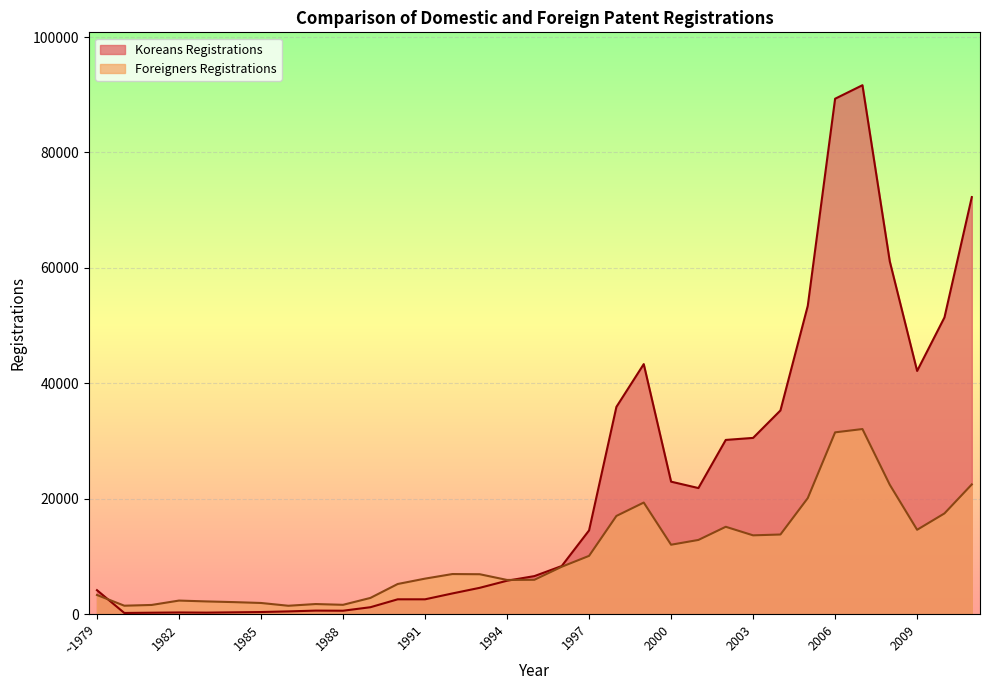

Reading left to right, extract all data points from this chart.

Koreans Registrations: ~1979=4137	1980=186	1981=232	1982=274	1983=245	1984=297	1985=349	1986=458	1987=596	1988=575	1989=1181	1990=2554	1991=2553	1992=3570	1993=4545	1994=5774	1995=6575	1996=8321	1997=14497	1998=35900	1999=43314	2000=22943	2001=21833	2002=30175	2003=30525	2004=35284	2005=53419	2006=89303	2007=91645	2008=61115	2009=42129	2010=51404	2011=72258
Foreigners Registrations: ~1979=3303	1980=1446	1981=1576	1982=2335	1983=2188	1984=2068	1985=1919	1986=1436	1987=1734	1988=1599	1989=2791	1990=5208	1991=6137	1992=6932	1993=6901	1994=5909	1995=5937	1996=8195	1997=10082	1998=17000	1999=19321	2000=12013	2001=12842	2002=15123	2003=13640	2004=13784	2005=20093	2006=31487	2007=32060	2008=22408	2009=14603	2010=17439	2011=22462